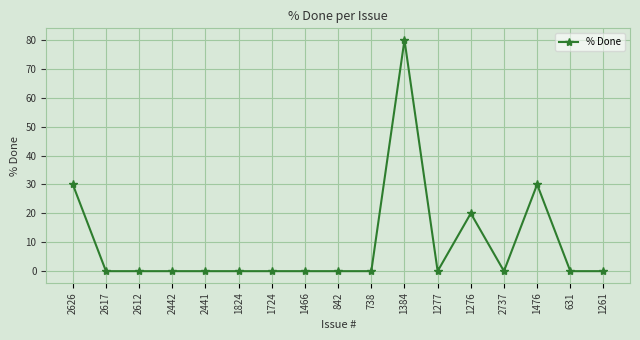

What is the difference between the second highest and minimum values?

30